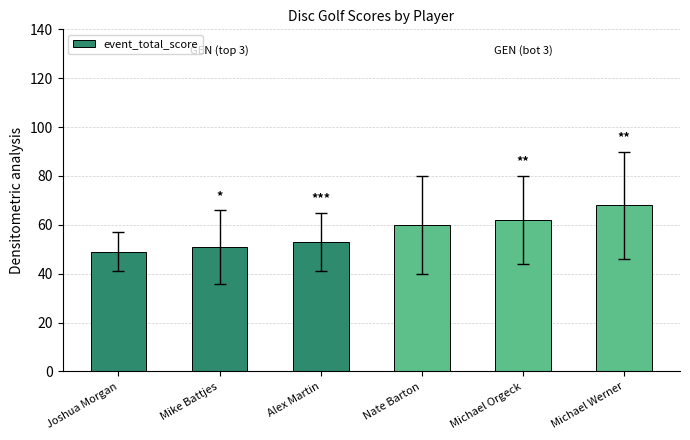

Is it true that the value at Nate Barton is 60?

True